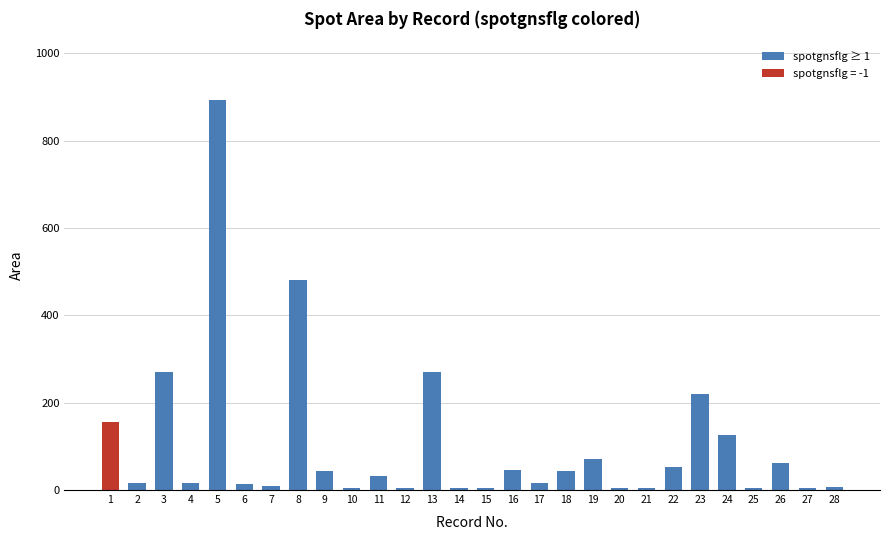

How many data points are less than 17?

11